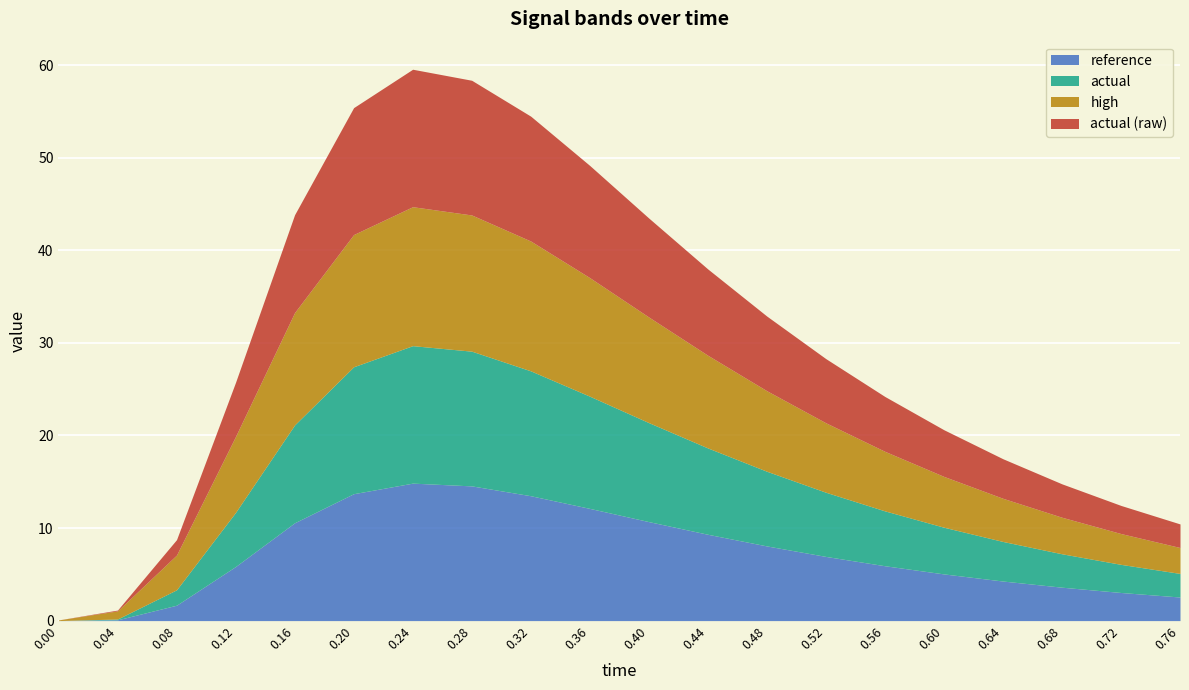

True or false: actual (raw) and reference intersect in this chart.

True